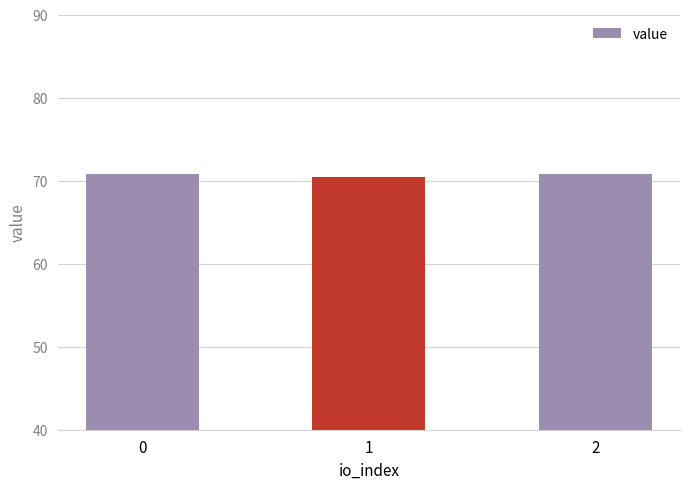

What is the value of the 1st bar from the left?

70.8